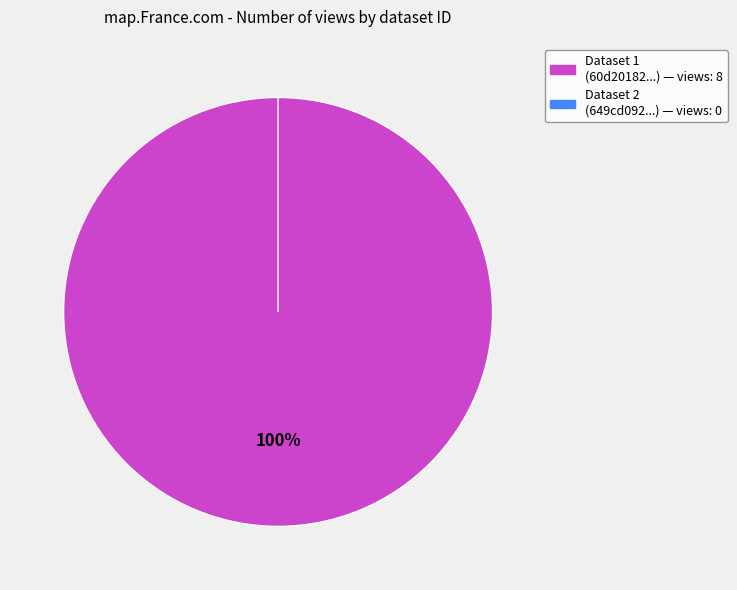

To the nearest percent, what is the average slice percentage?

50%